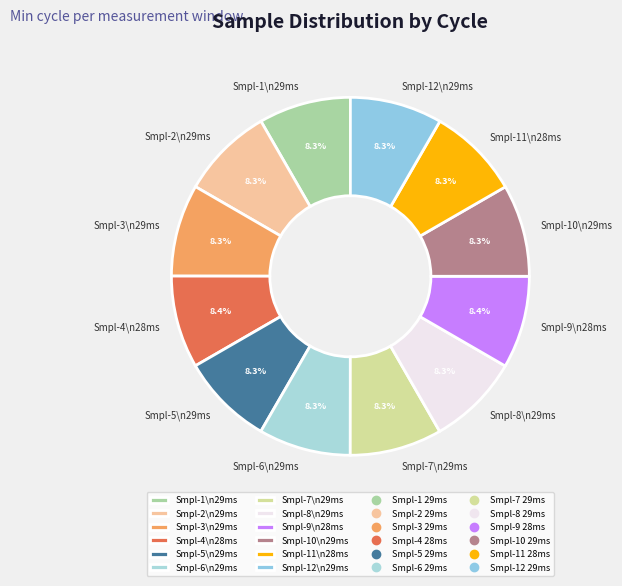

Does any single category account for the majority?

No